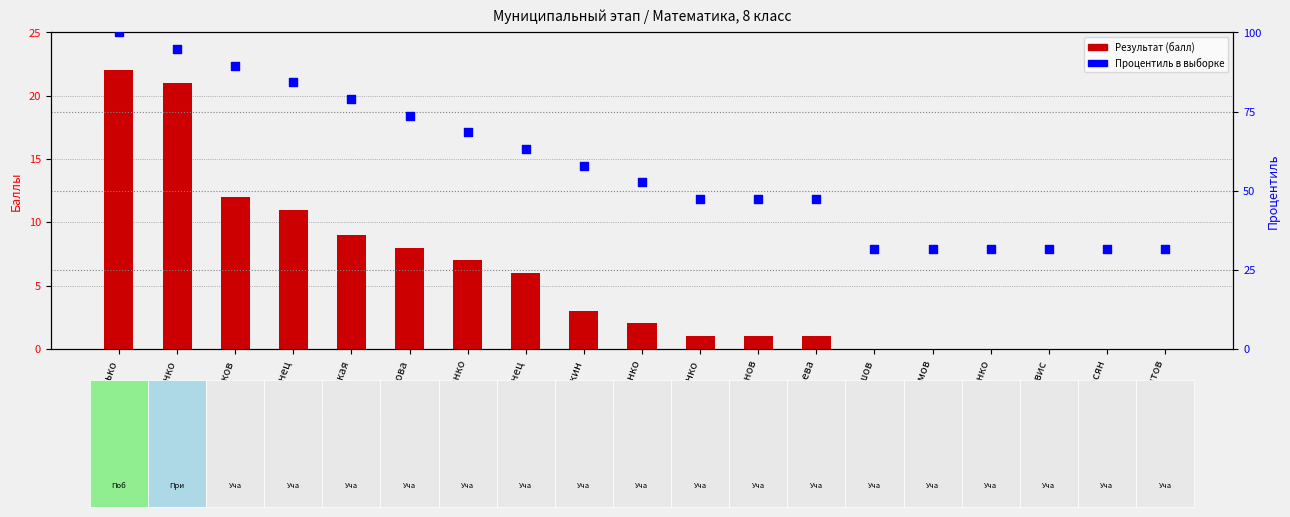

At which category is the sum across all series the highest?

Пасько